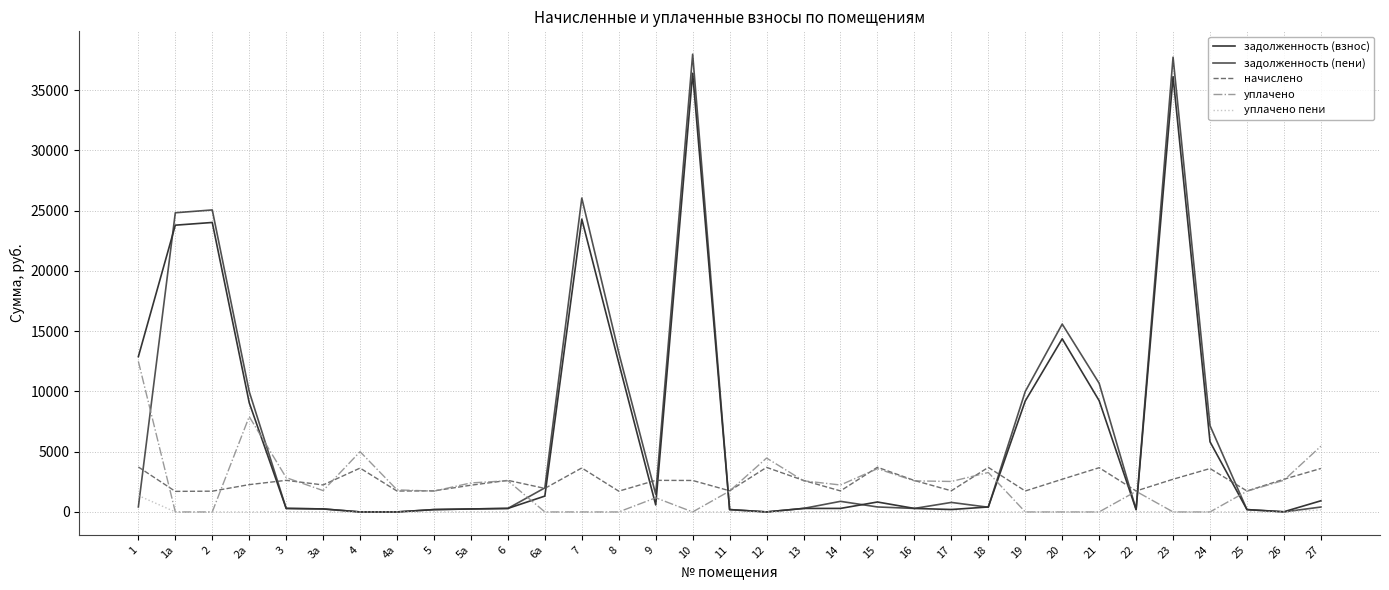

Between 6а and 17, which series saw the biggest shift?

уплачено